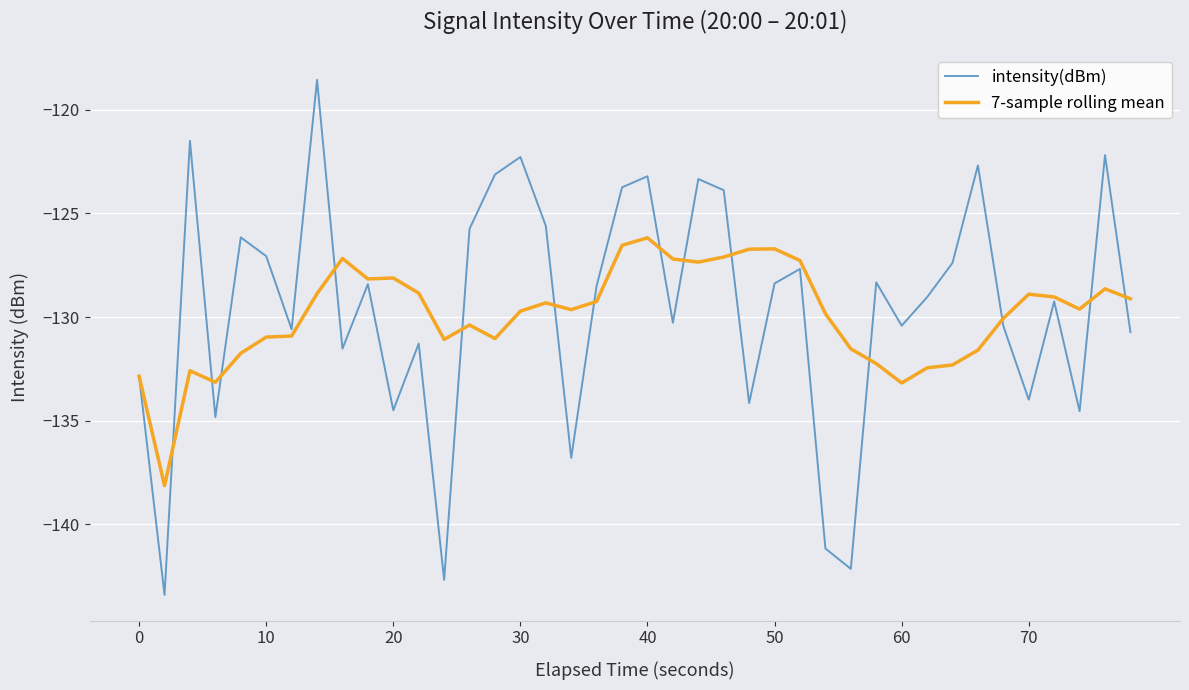

Which series has the widest spread of values?

intensity(dBm)